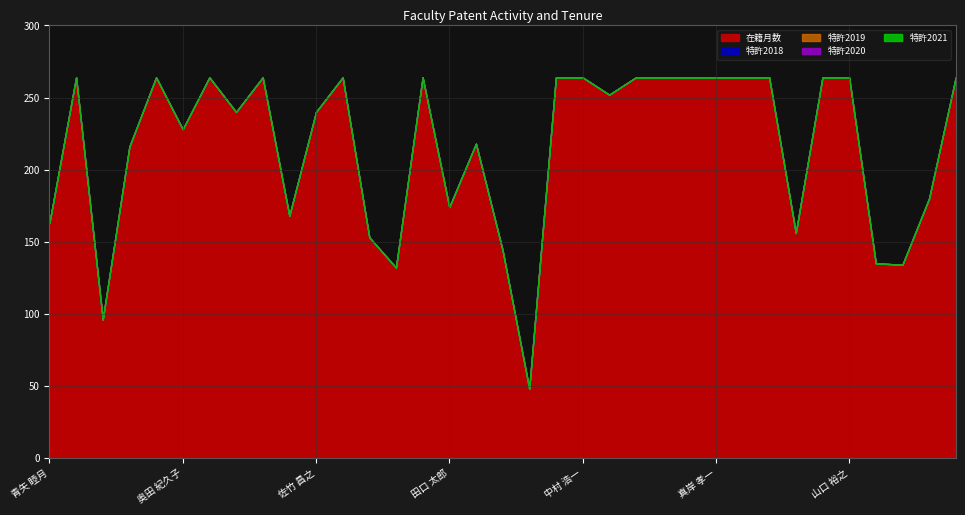

The 在籍月数 series shows 264 at 三戸 太郎. True or false?

True